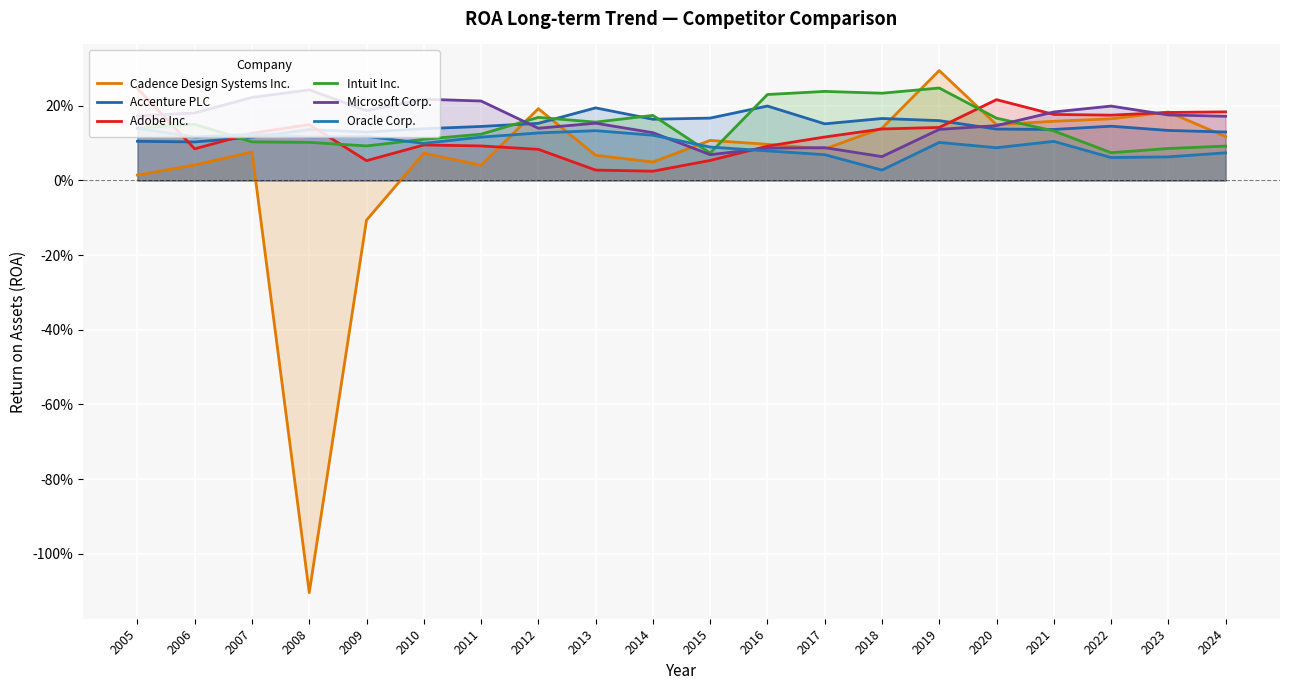

At how many categories does at least one series exceed 0?

20